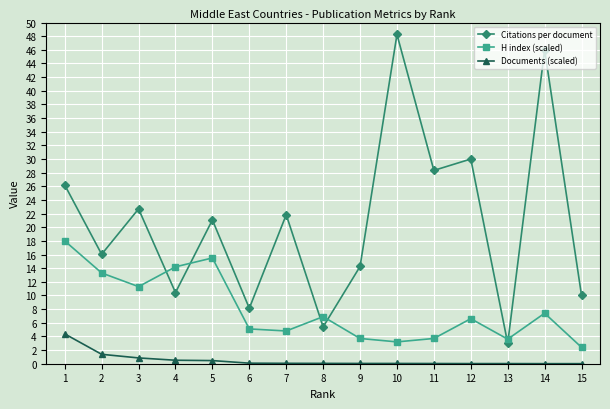

Which series has the largest range (max minus min)?

Citations per document